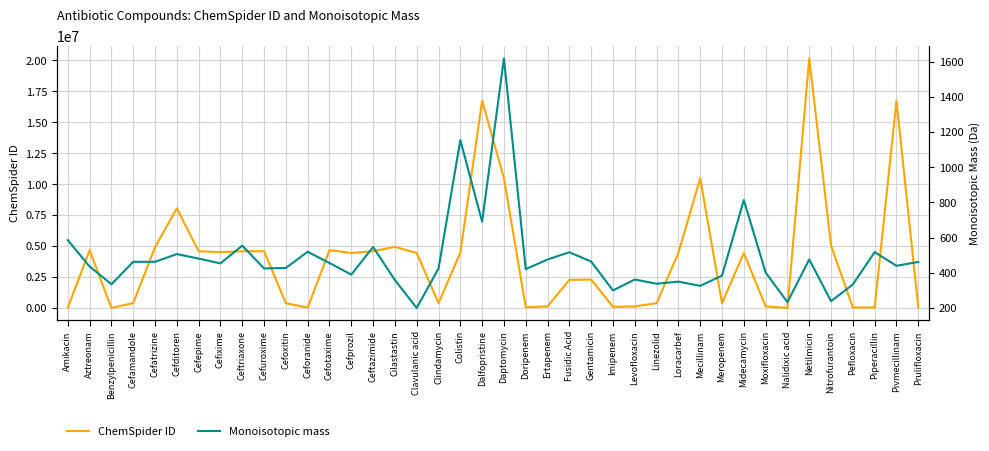

Where does the ChemSpider ID series first go above 4444481?

Aztreonam